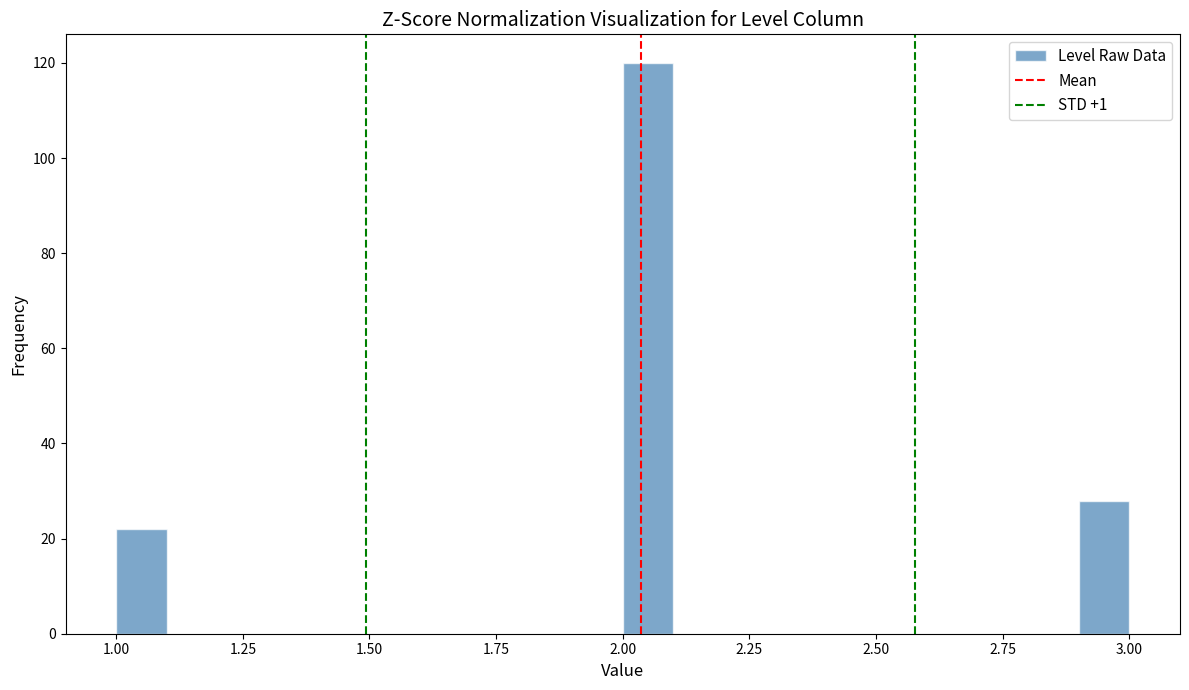

Around what value on the x-axis is the tallest bar? Give the approximate position of its centre, as read against the axis.

2.05